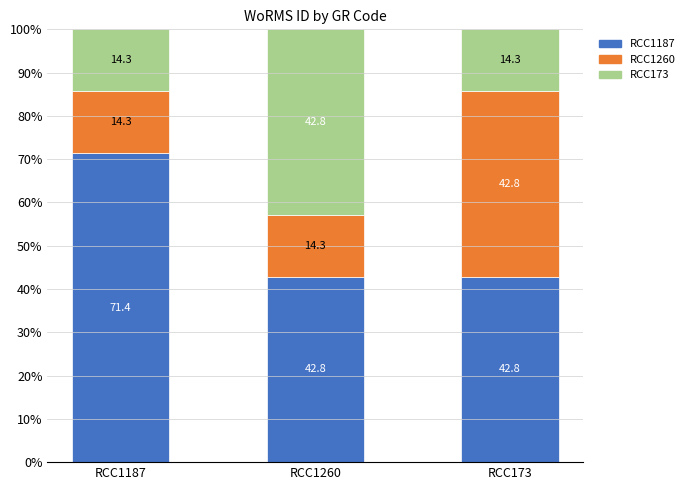

What is the approximate value of RCC1187 at RCC1187?

71.4